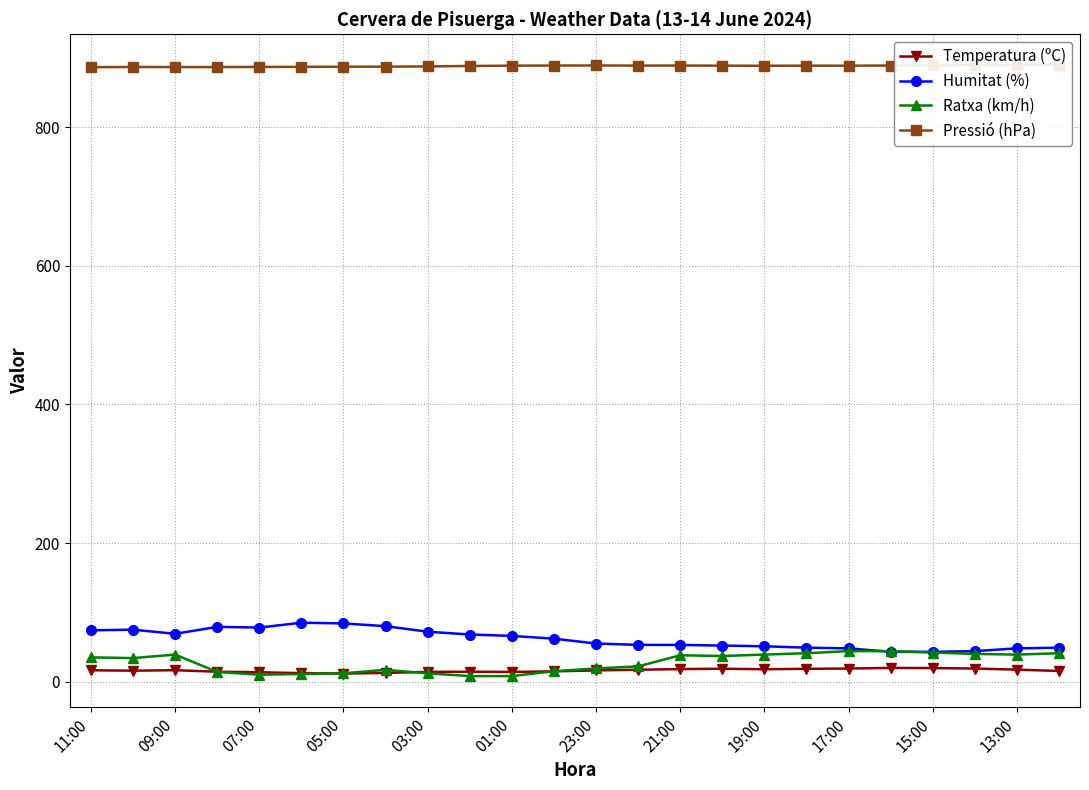

What is the difference between the maximum and second lowest values in the Ratxa (km/h) series?

36.0